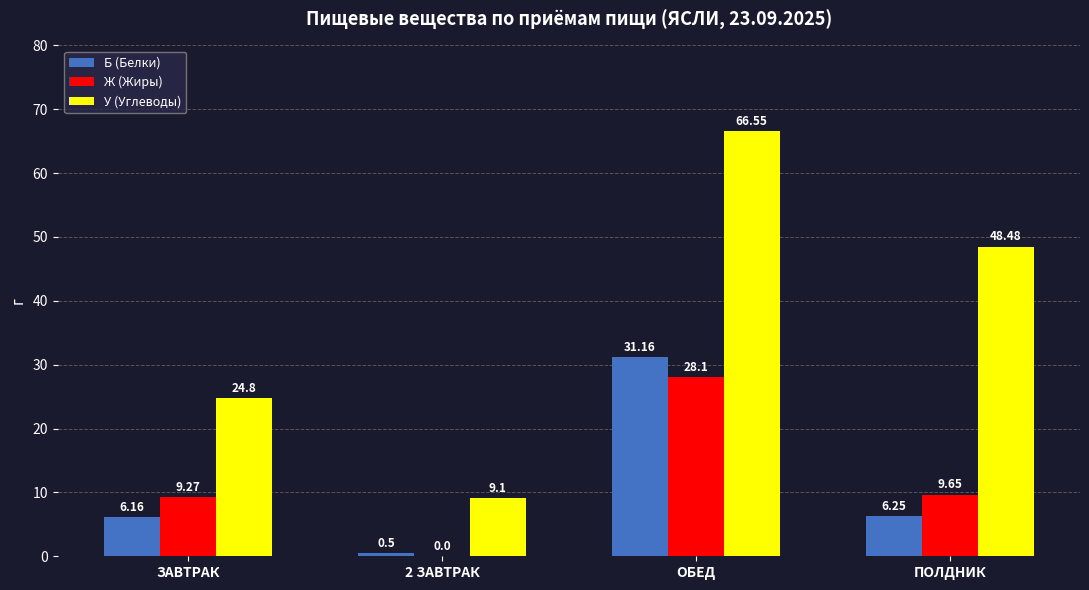

Does the chart contain stacked bars?

No